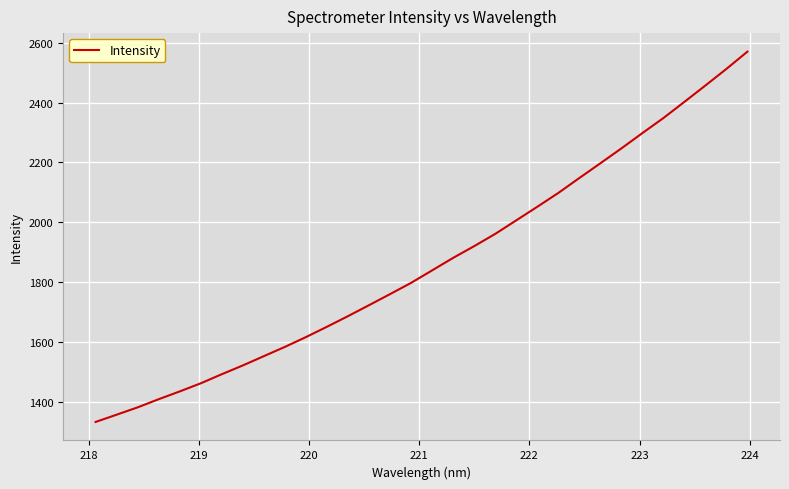

Reading right to left, transcribe all the data shown in this chart.

2570.4	2512.7	2457.3	2402.6	2348.6	2298.3	2247.1	2197.4	2148.2	2098.3	2052.2	2006.8	1961.6	1920.7	1881.6	1839.8	1798.0	1760.5	1723.5	1686.8	1651.4	1616.8	1584.1	1553.1	1522.1	1492.7	1462.4	1435.2	1409.2	1382.0	1357.4	1333.1